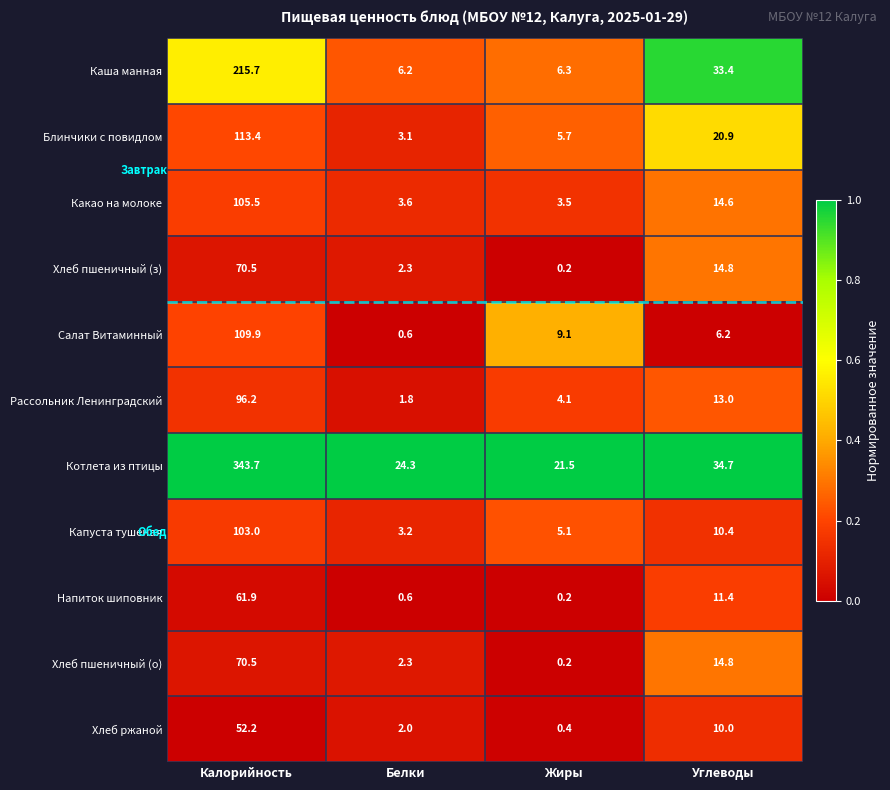

What is the sum of all Хлеб пшеничный (з) values?

87.8